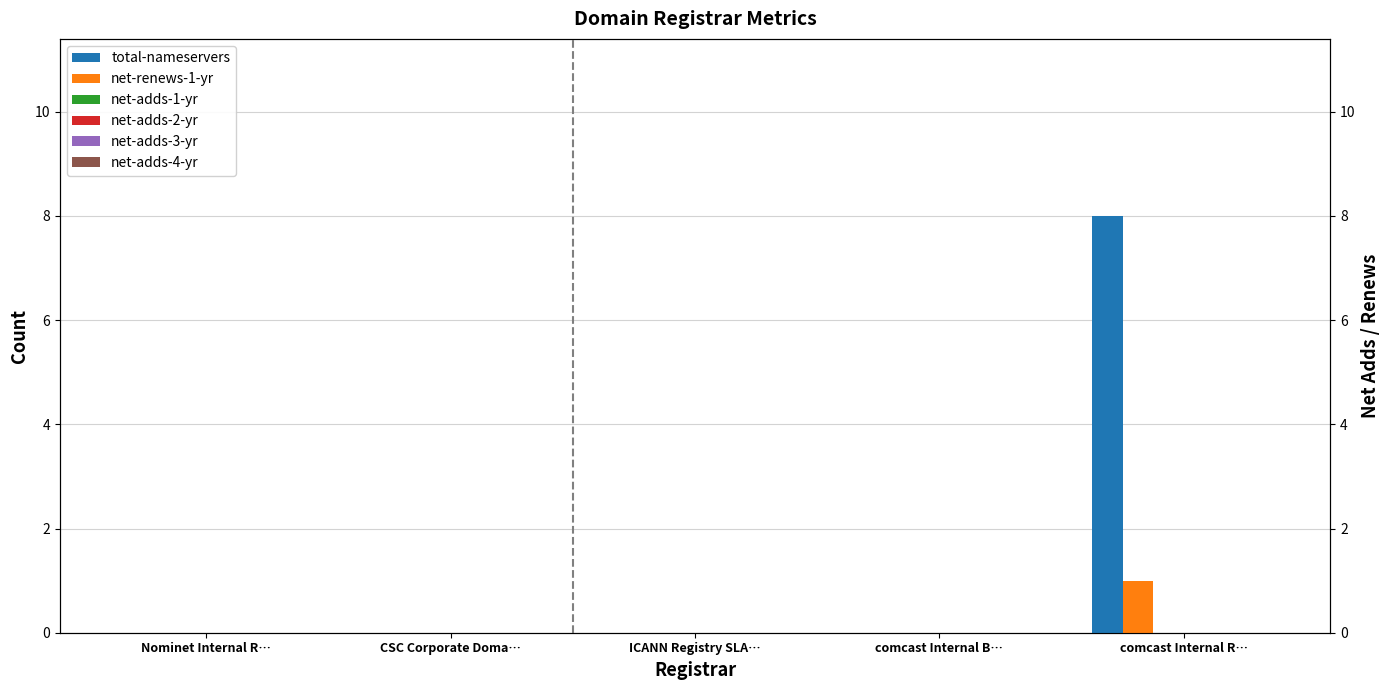

How many data points does each series have?

5